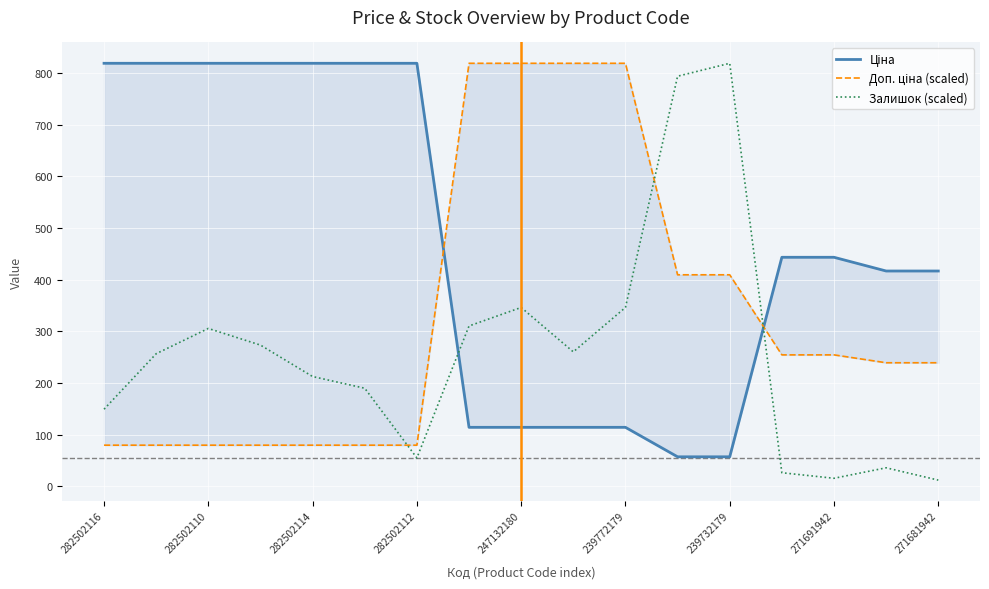

At which label does Залишок (scaled) reach its peak?

239732179